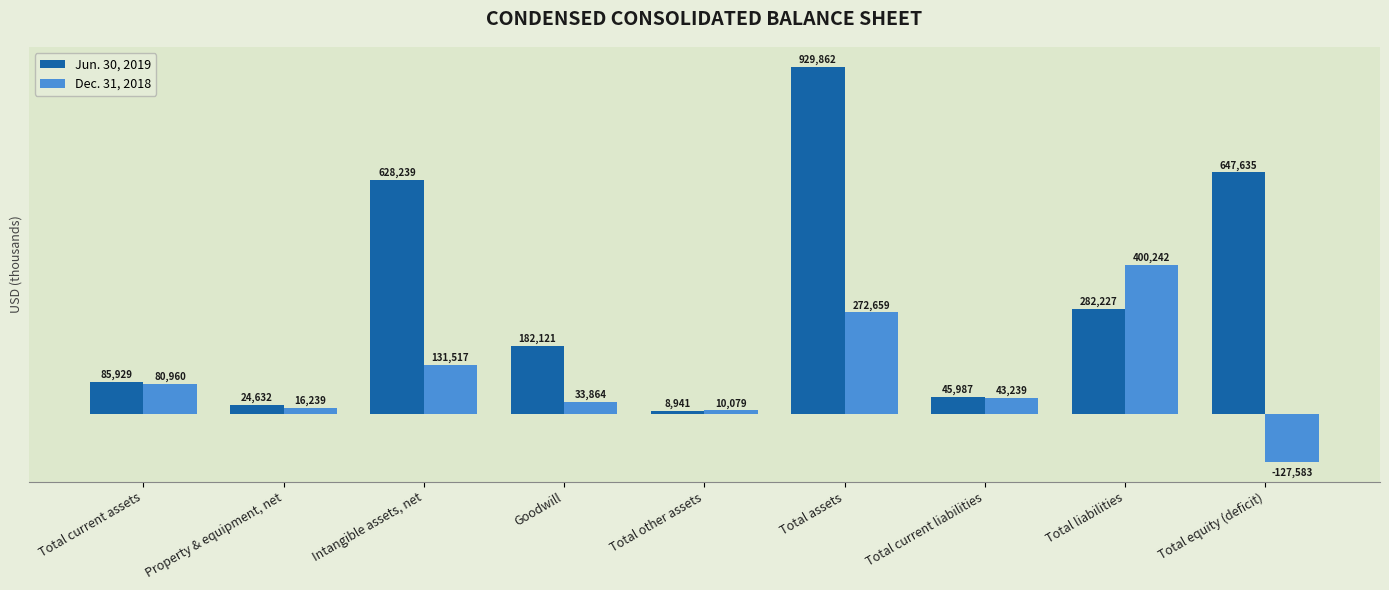

What is the spread (max minus min) of values at Intangible assets, net?

496722